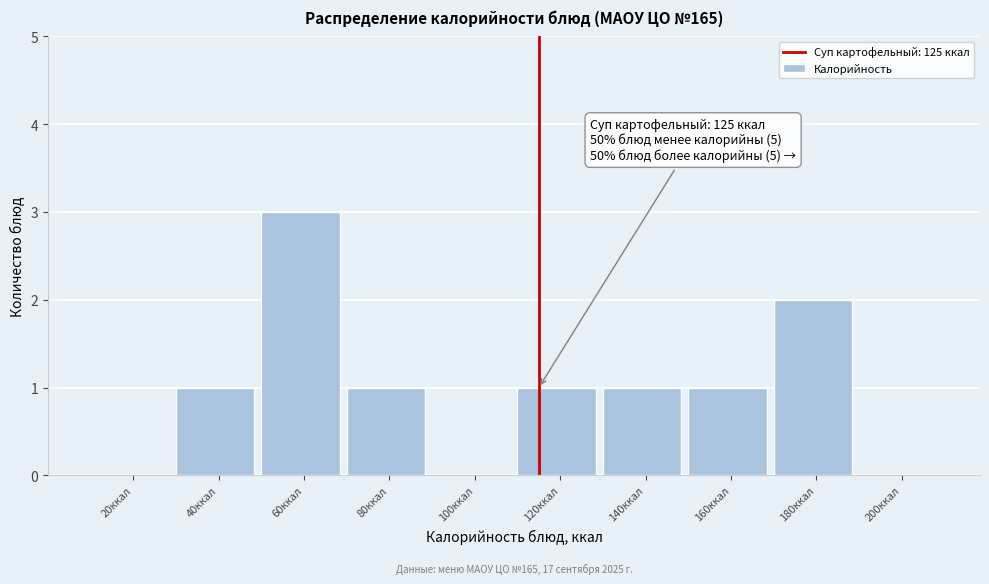

Reading left to right, what are all the values shown in this chart?

20ккал=0	40ккал=1	60ккал=3	80ккал=1	100ккал=0	120ккал=1	140ккал=1	160ккал=1	180ккал=2	200ккал=0